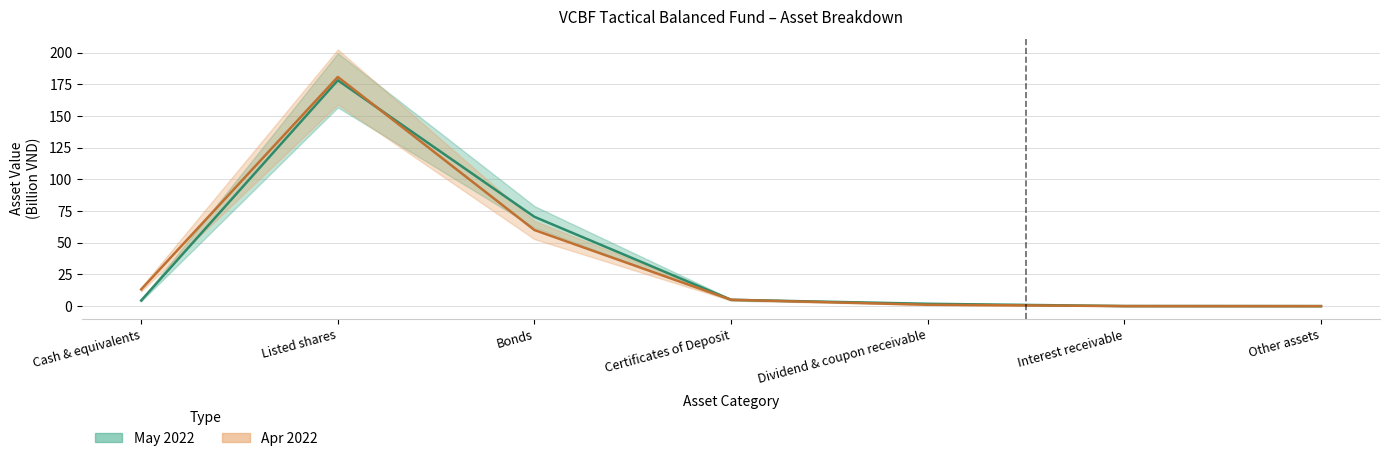

What is the difference between the Apr 2022 values at Certificates of Deposit and Other assets?

5.0